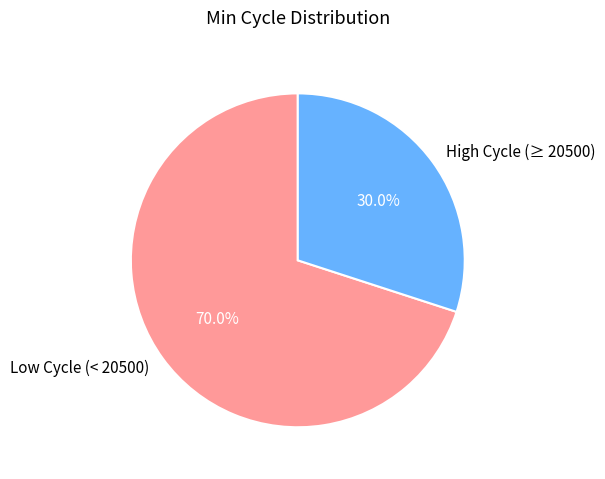

Which has a higher value, High Cycle (≥ 20500) or Low Cycle (< 20500)?

Low Cycle (< 20500)